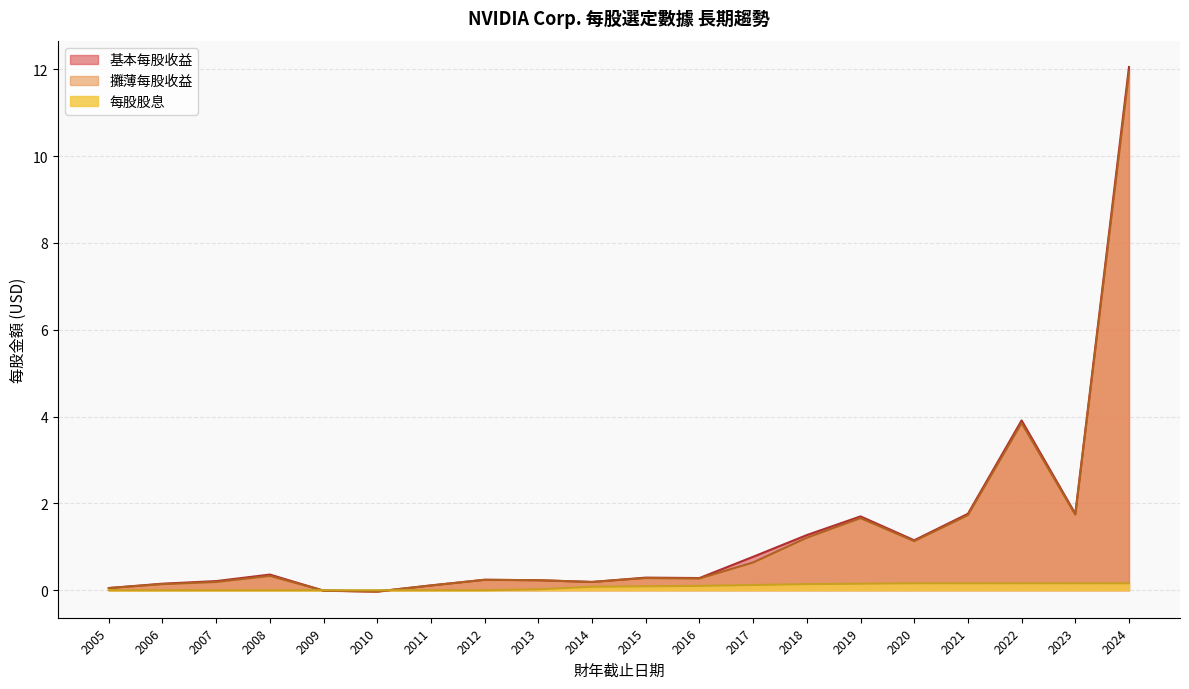

What is the average value of the 每股股息 series?

0.1